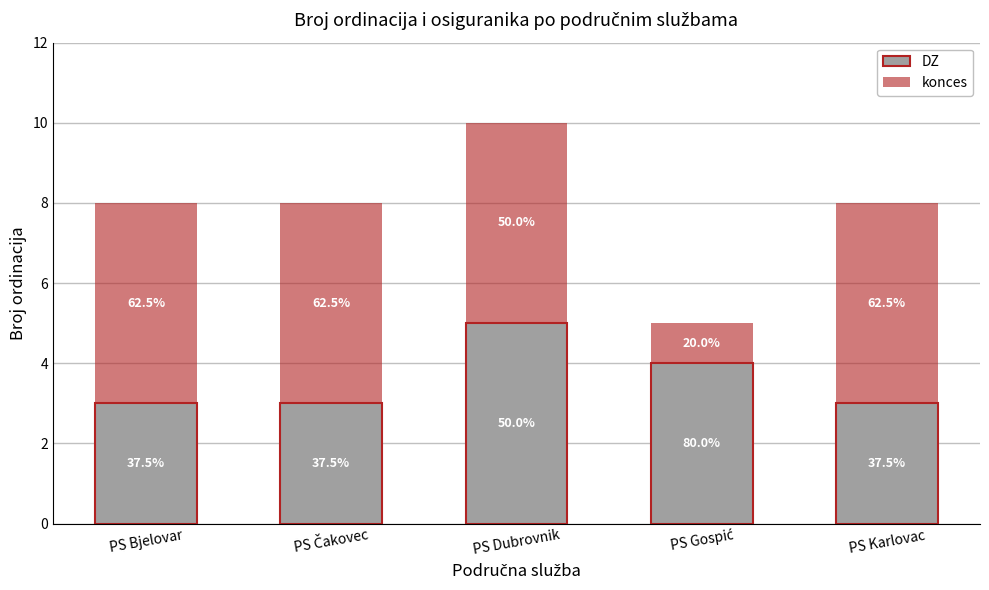

How many konces values are between 5 and 6?

4